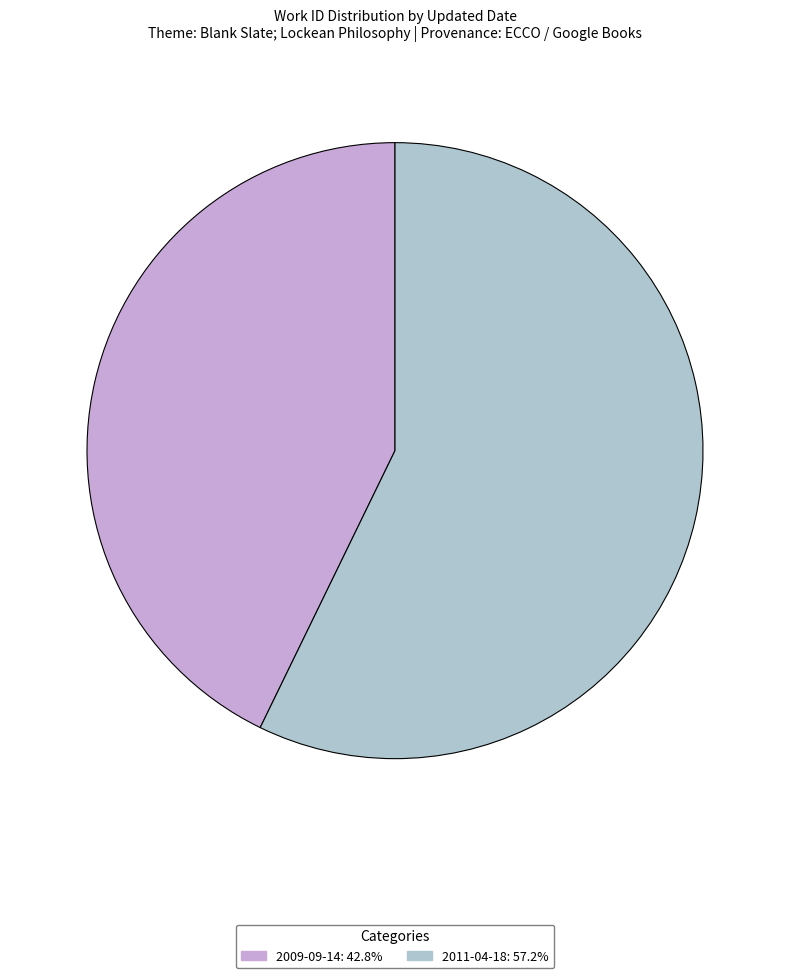

Approximately how many times larger is the value at 2009-09-14 compared to 2011-04-18?

0.7